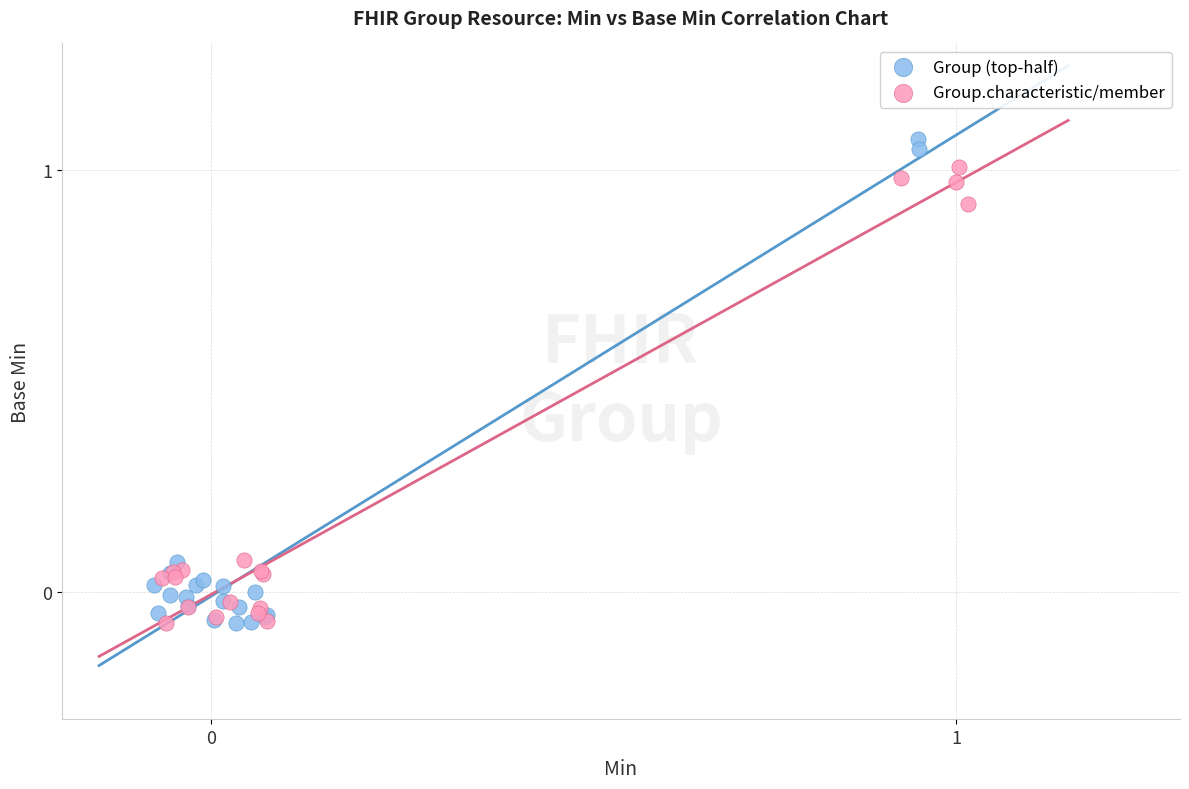

Which series reaches the maximum Y coordinate?

Group (top-half)